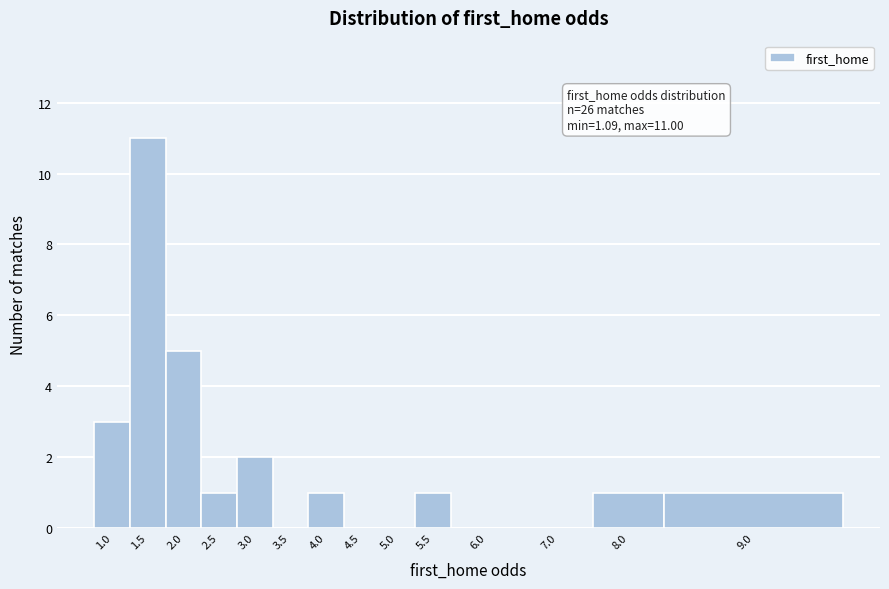

Reading left to right, list all the values displayed in this chart.

1.0=3	1.5=11	2.0=5	2.5=1	3.0=2	3.5=0	4.0=1	4.5=0	5.0=0	5.5=1	6.0=0	7.0=0	8.0=1	9.0=1